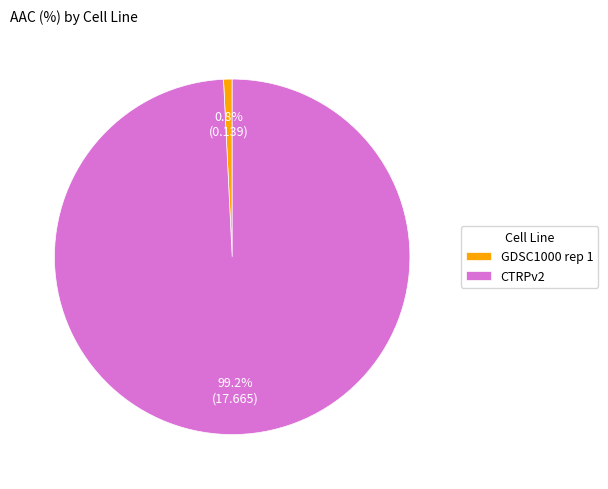

Which slice is the smallest?

GDSC1000 rep 1